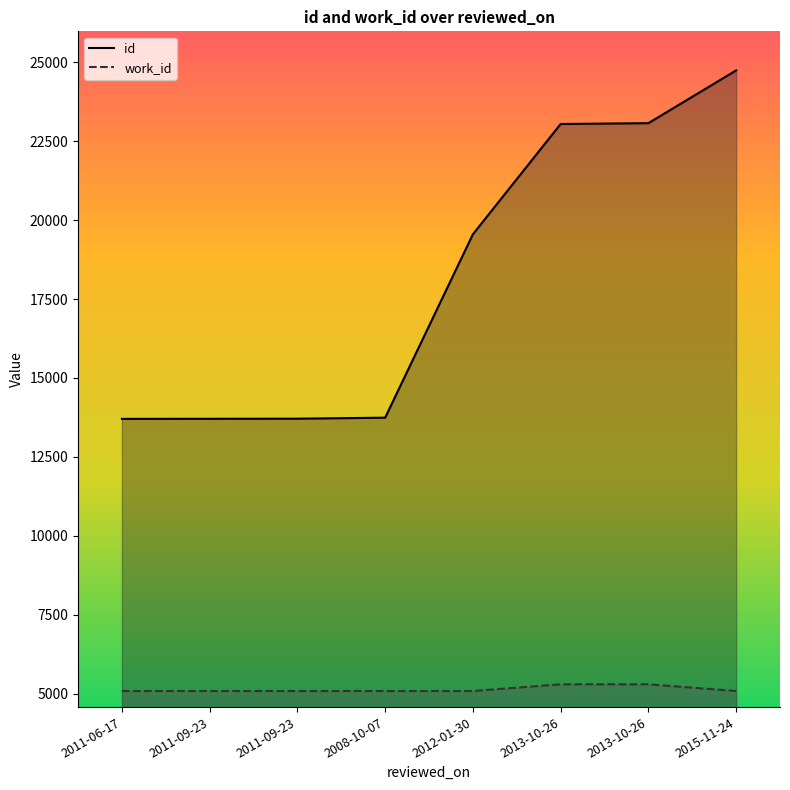

Count the number of categories in the chart.

8